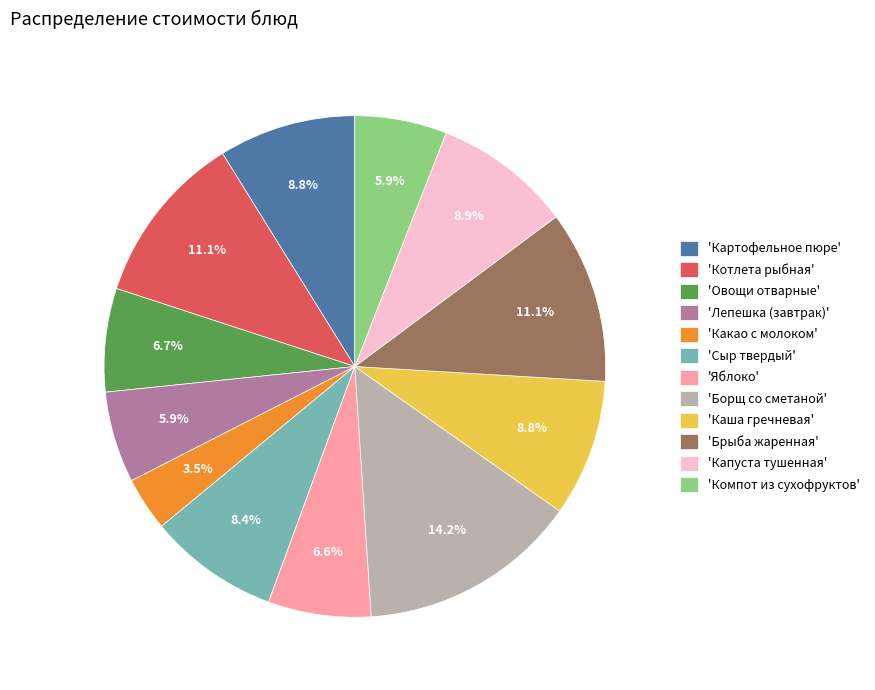

What is the smallest slice in the pie chart?

'Какао с молоком'